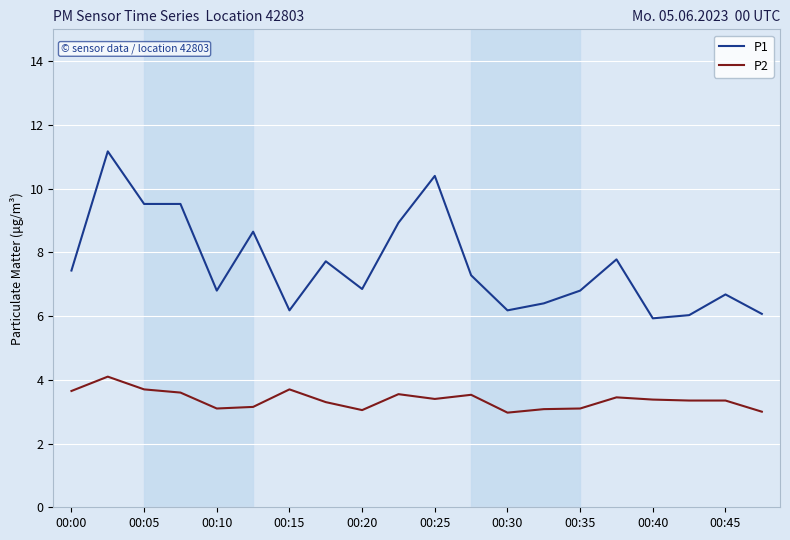

True or false: P2 and P1 intersect in this chart.

False